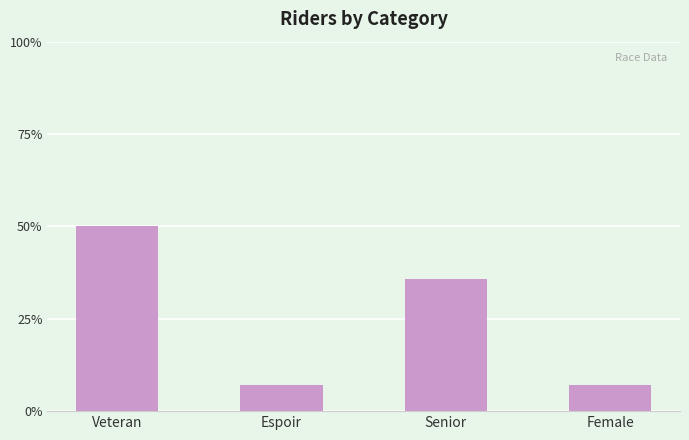

List the labels in order of value, smallest first.

Espoir, Female, Senior, Veteran